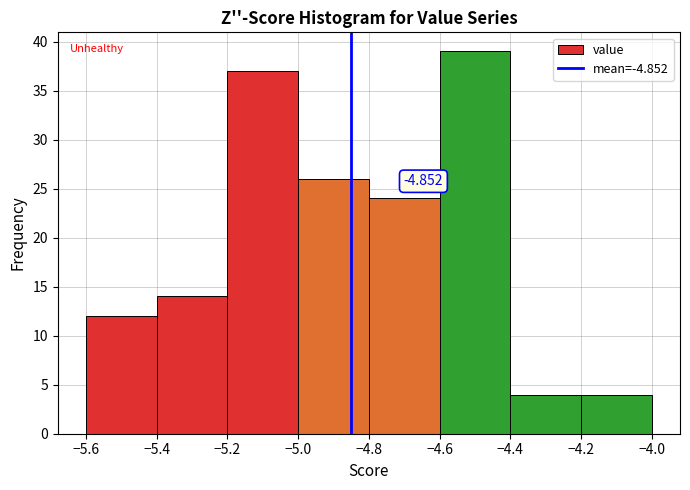

Over which range of the x-axis is the bar tallest?

-4.6 to -4.4